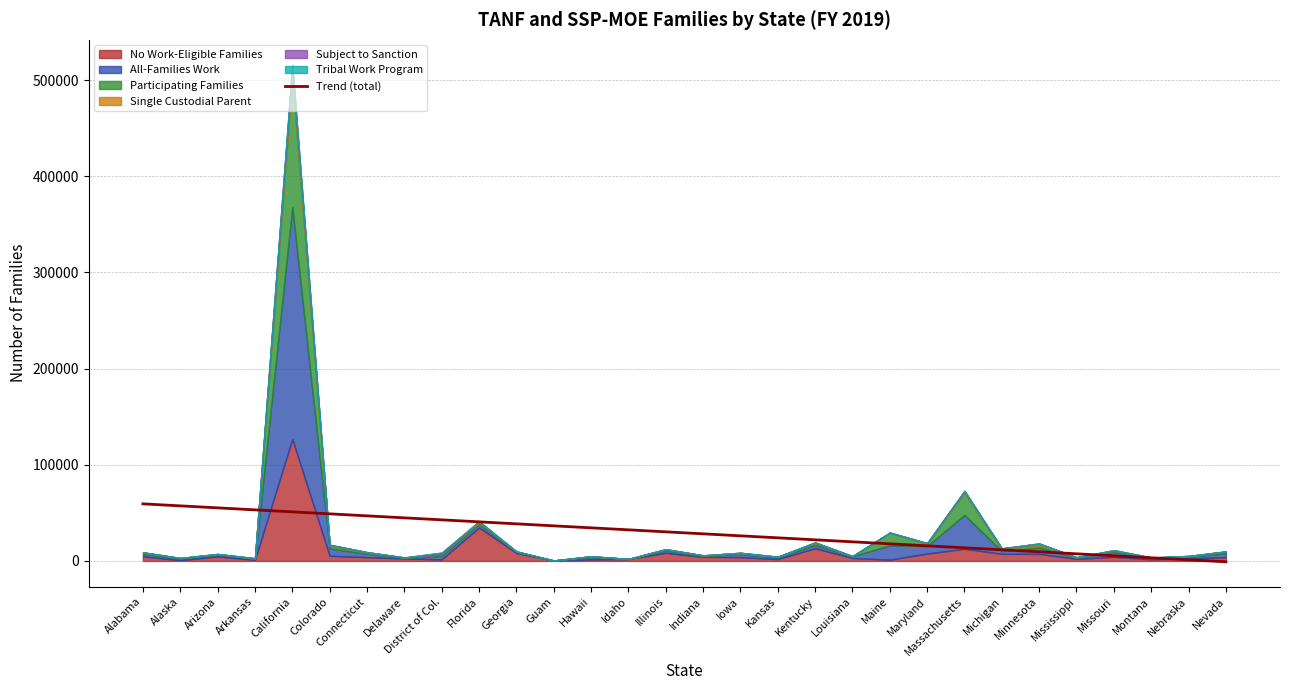

What is the label of the 7th point from the right?

Michigan